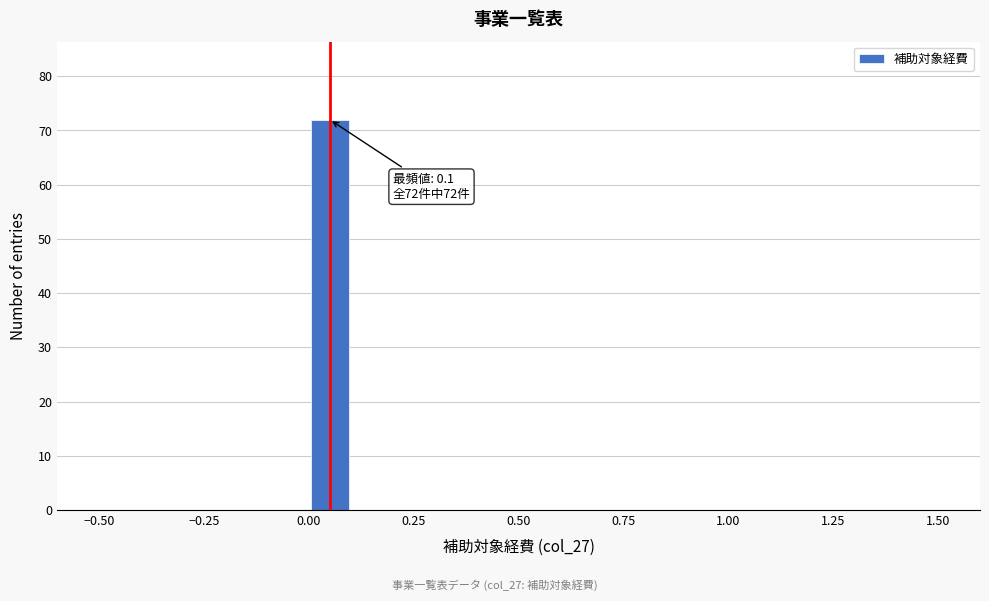

Read against the x-axis, roughly where is the centre of the tallest bar?

0.05